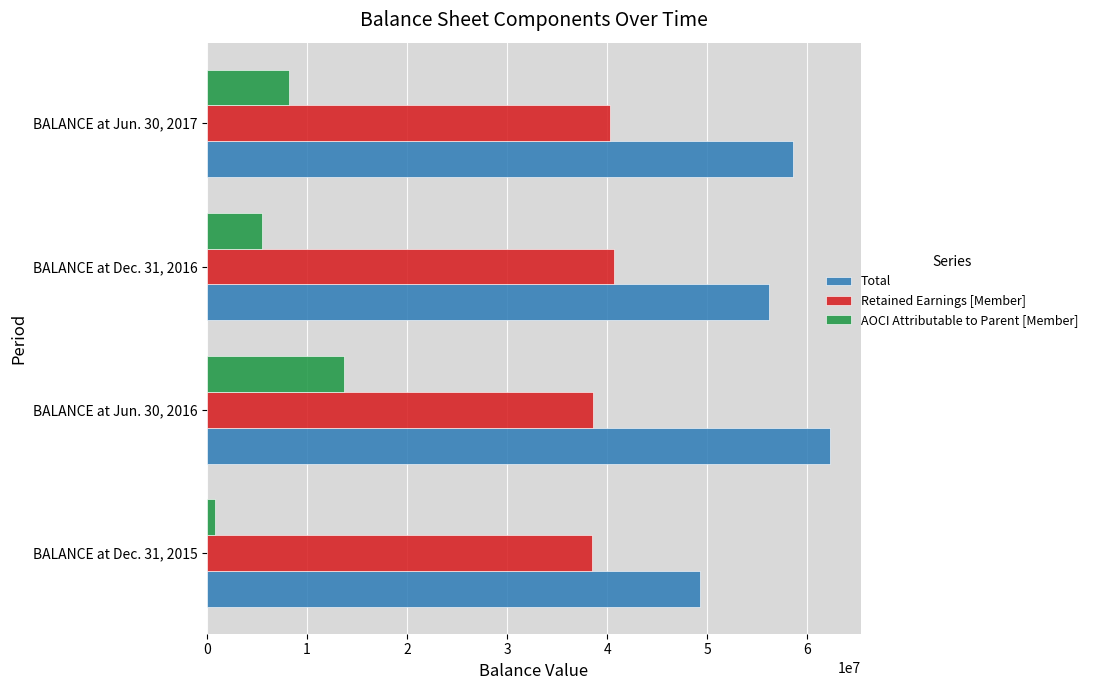

Which series has the widest spread of values?

Total